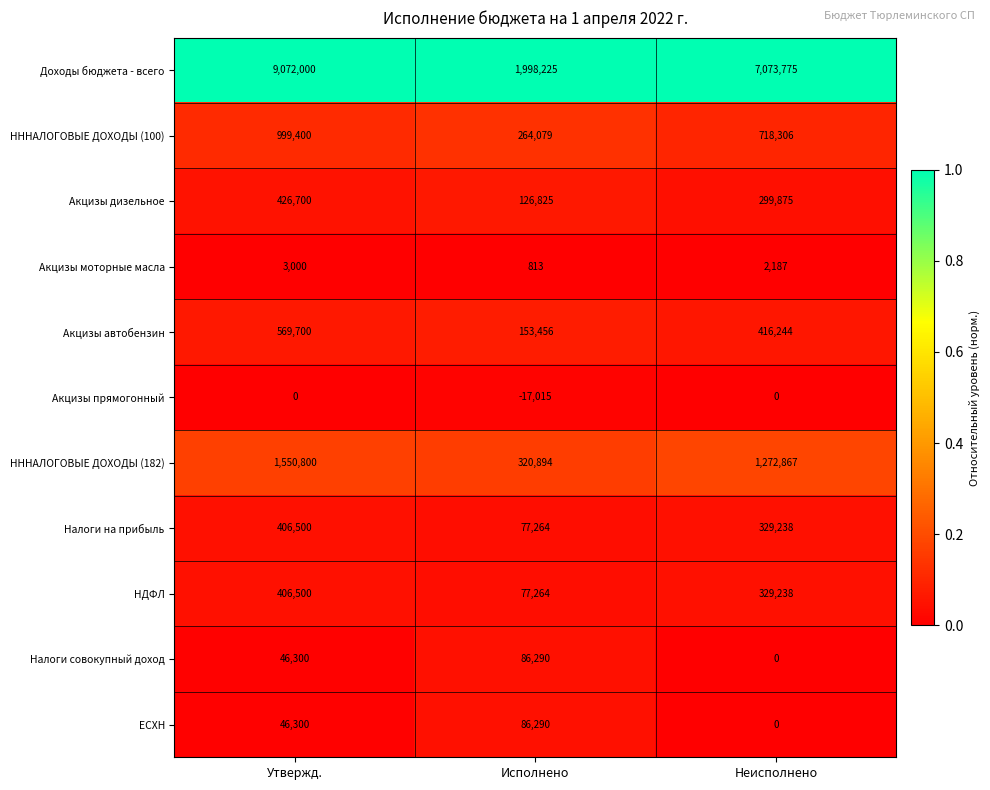

The НДФЛ series shows 329238 at Неисполнено. True or false?

True